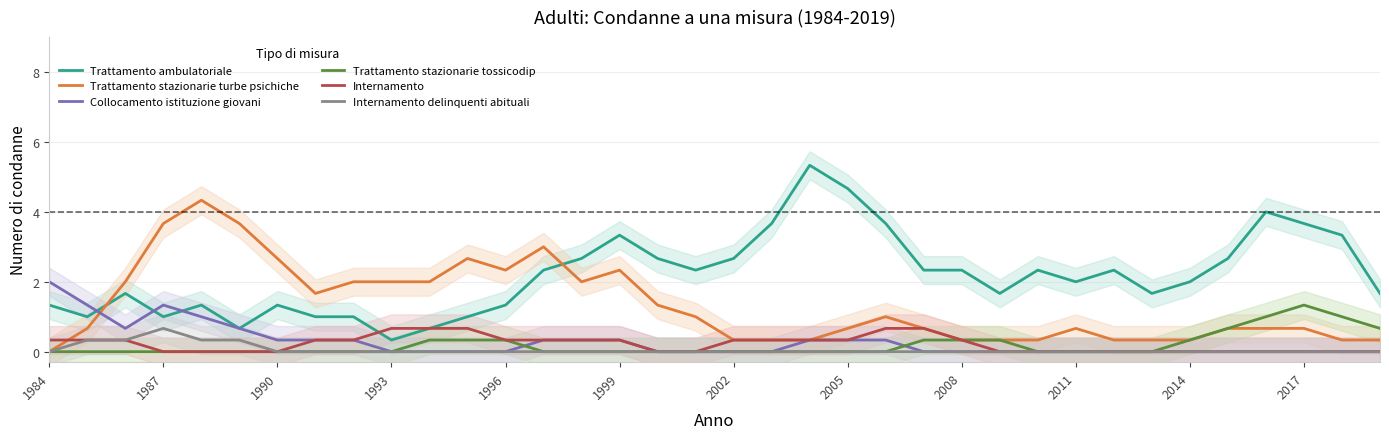

Which category has the highest value in the Internamento delinquenti abituali series?

1987